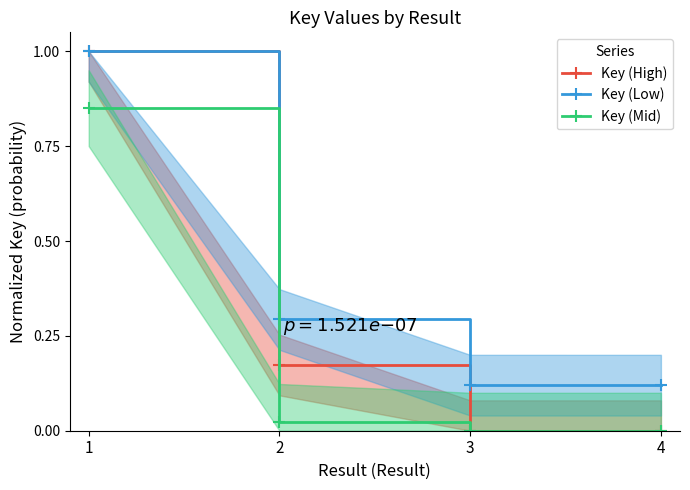

List the labels in order of Key (Mid) value, smallest first.

3, 4, 2, 1